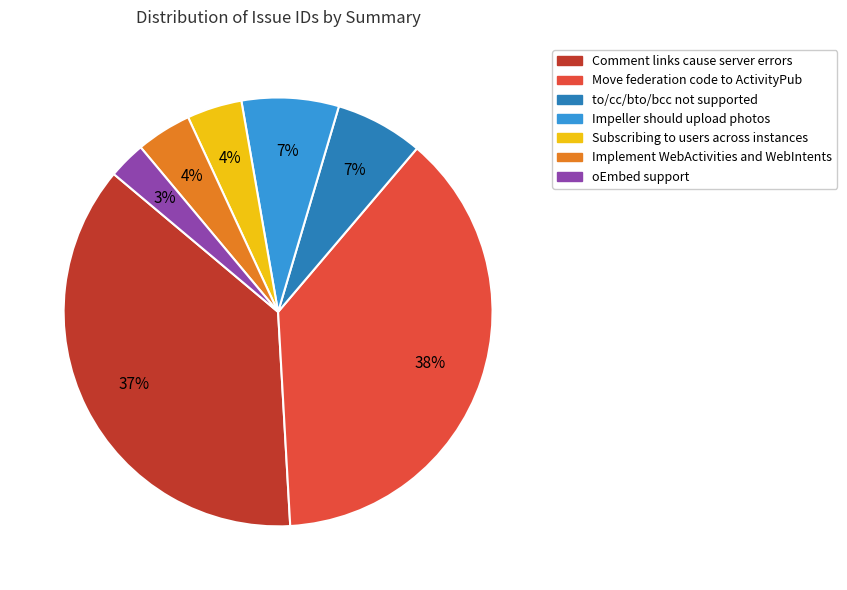

How many slices are in this pie chart?

7